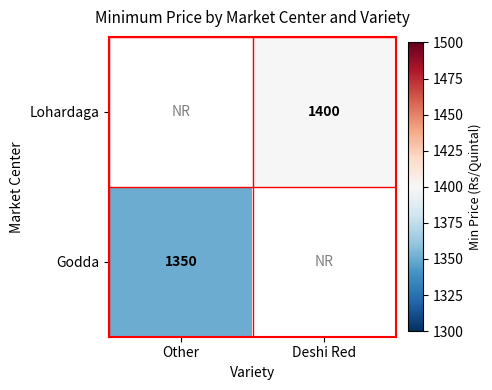

The Godda series shows 1350 at Other. True or false?

True